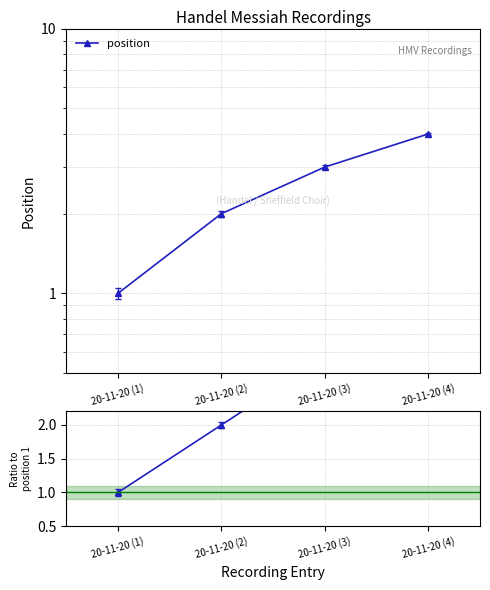

What is the sum of the position values at 20-11-20 (1) and 20-11-20 (4)?

5